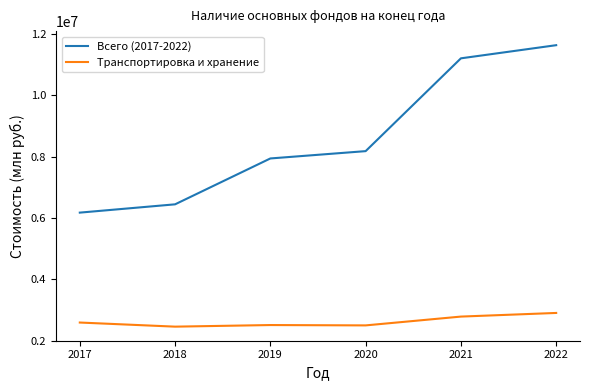

What is the spread (max minus min) of values at 2018?

3989529